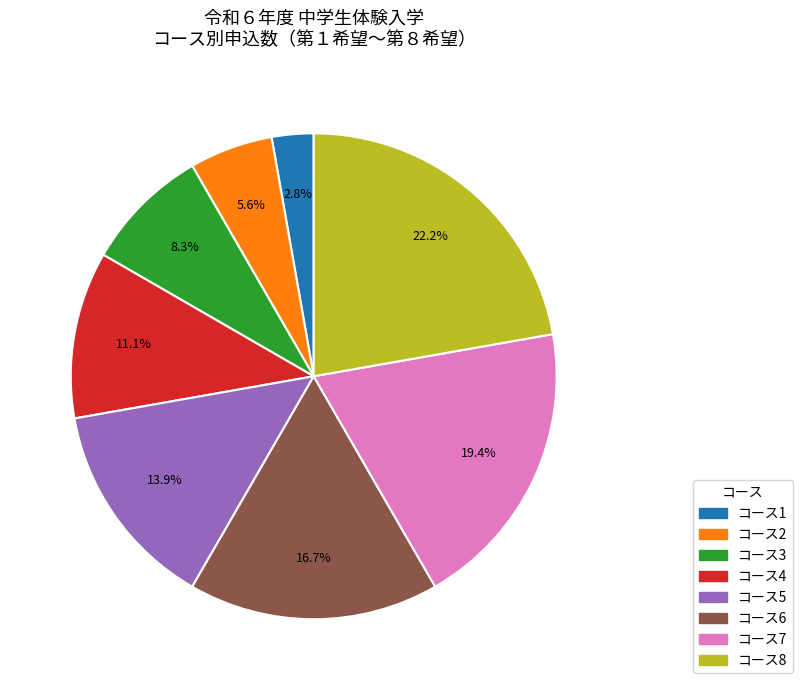

What is the smallest slice in the pie chart?

コース1